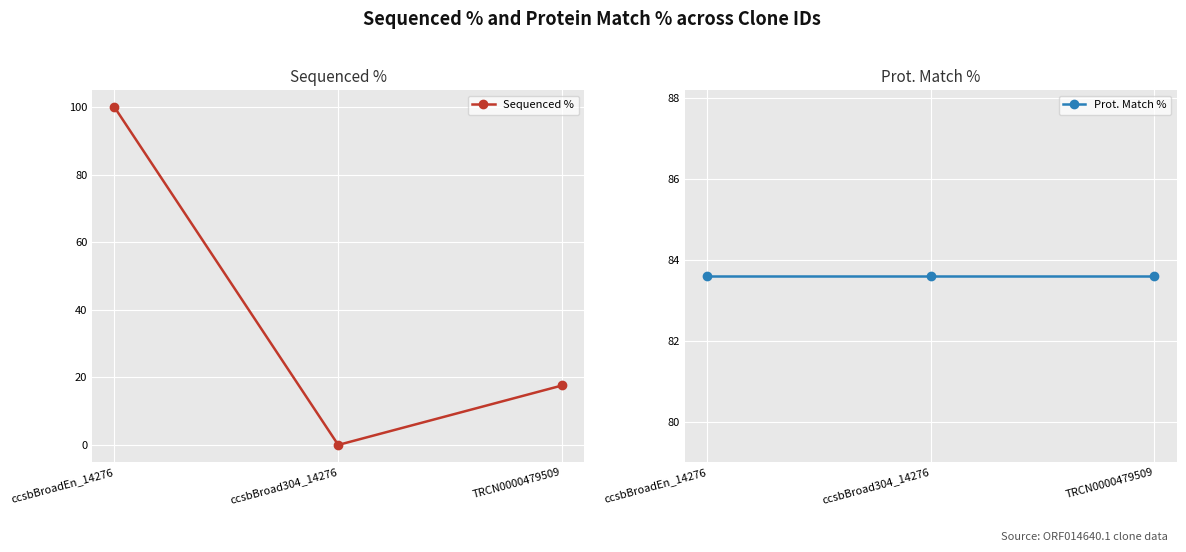

The value of Sequenced % at ccsbBroad304_14276 is -67.2. True or false?

False